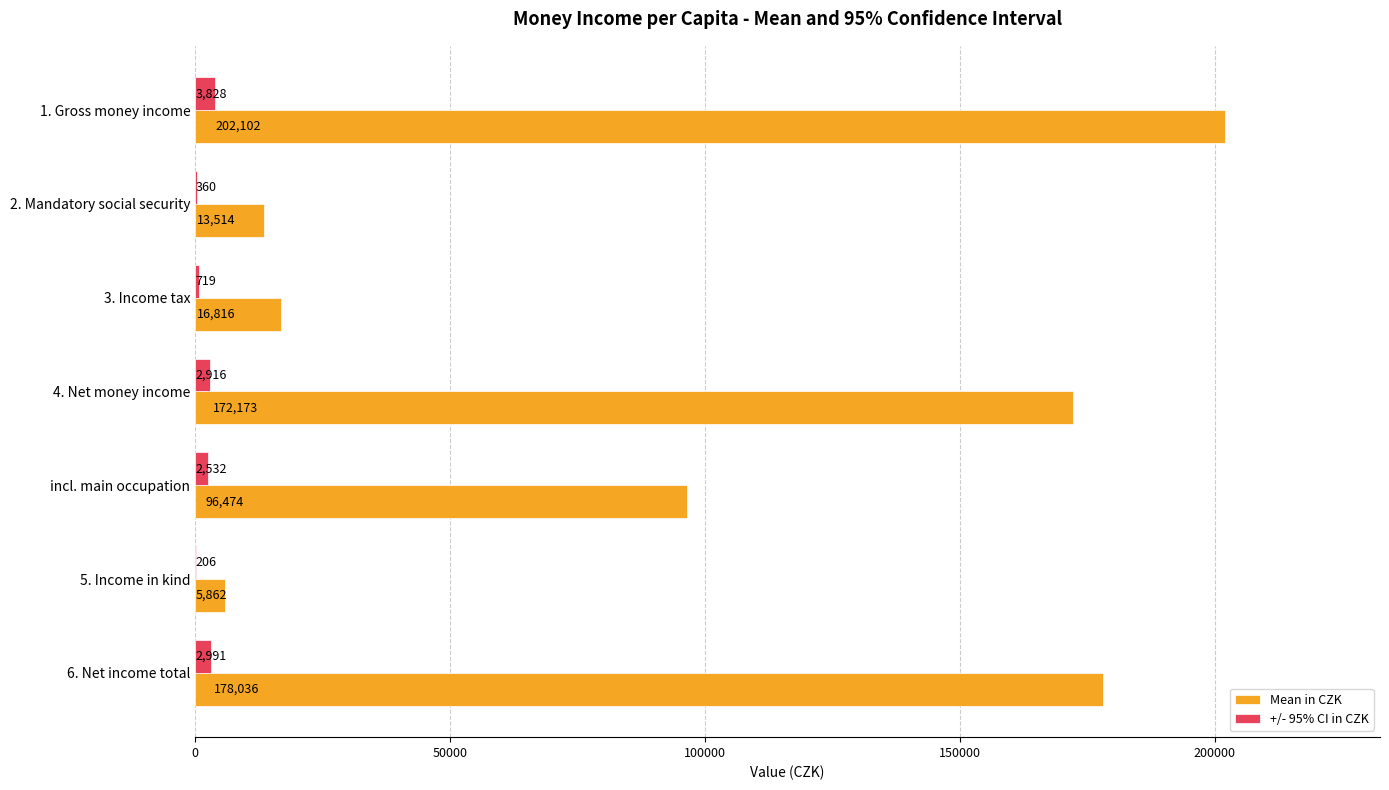

Which series changed the most between 2. Mandatory social security and 4. Net money income?

Mean in CZK